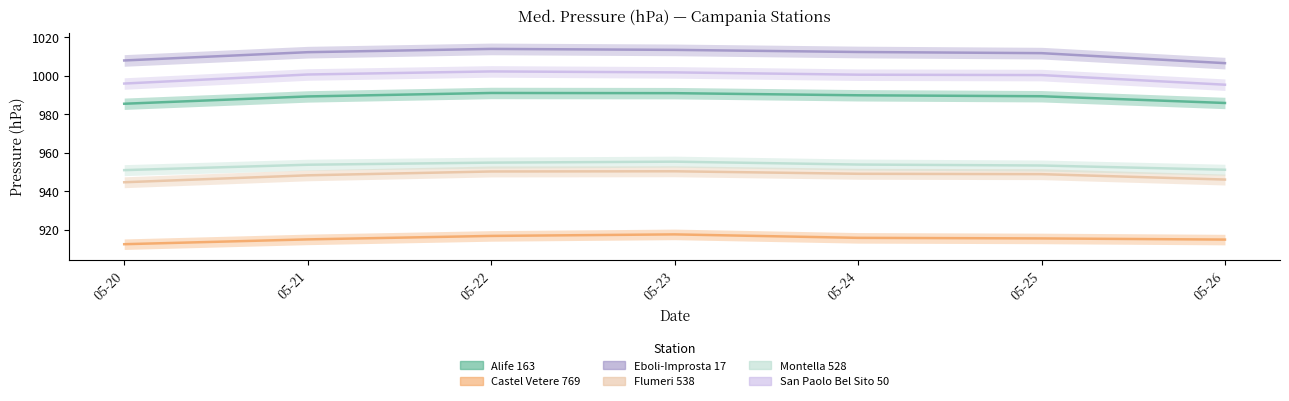

Reading right to left, what are all the values shown in this chart?

Alife 163: 05-26=985.8	05-25=989.3	05-24=989.8	05-23=990.9	05-22=991.0	05-21=989.2	05-20=985.4
Castel Vetere 769: 05-26=914.8	05-25=915.4	05-24=915.7	05-23=917.5	05-22=916.7	05-21=914.9	05-20=912.4
Eboli-Improsta 17: 05-26=1006.5	05-25=1011.7	05-24=1012.3	05-23=1013.4	05-22=1013.9	05-21=1012.2	05-20=1007.9
Flumeri 538: 05-26=946.0	05-25=948.8	05-24=949.0	05-23=950.3	05-22=950.2	05-21=948.2	05-20=944.6
Montella 528: 05-26=951.1	05-25=953.3	05-24=953.8	05-23=955.3	05-22=954.8	05-21=953.7	05-20=950.9
San Paolo Bel Sito 50: 05-26=995.3	05-25=1000.3	05-24=1000.5	05-23=1001.7	05-22=1002.2	05-21=1000.6	05-20=995.9